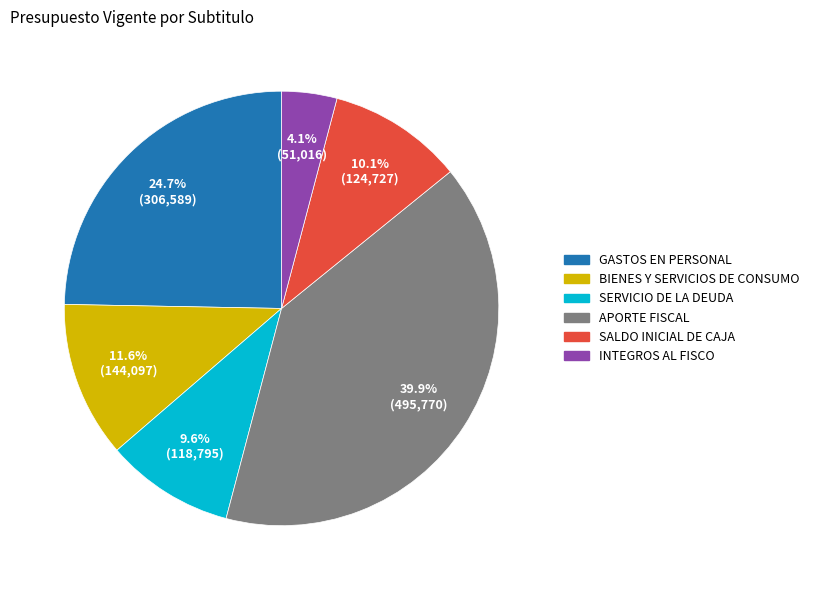

To the nearest percent, what percentage of the pie is INTEGROS AL FISCO?

4%